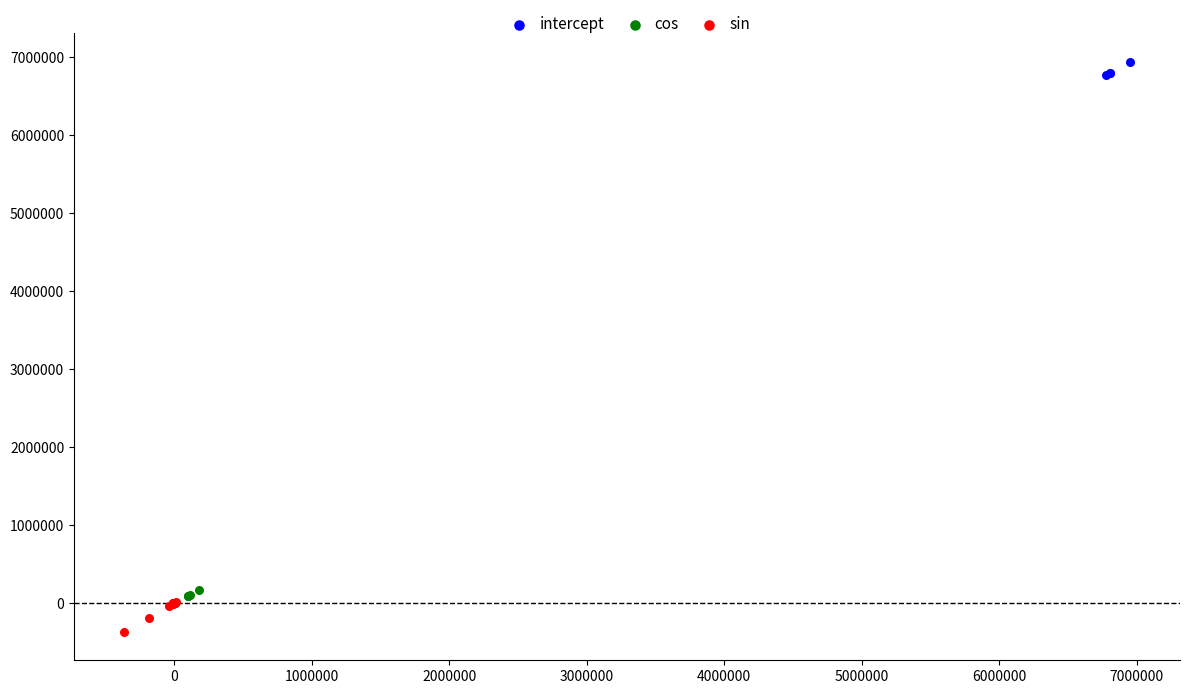

What are all the series names shown in the legend?

intercept, cos, sin